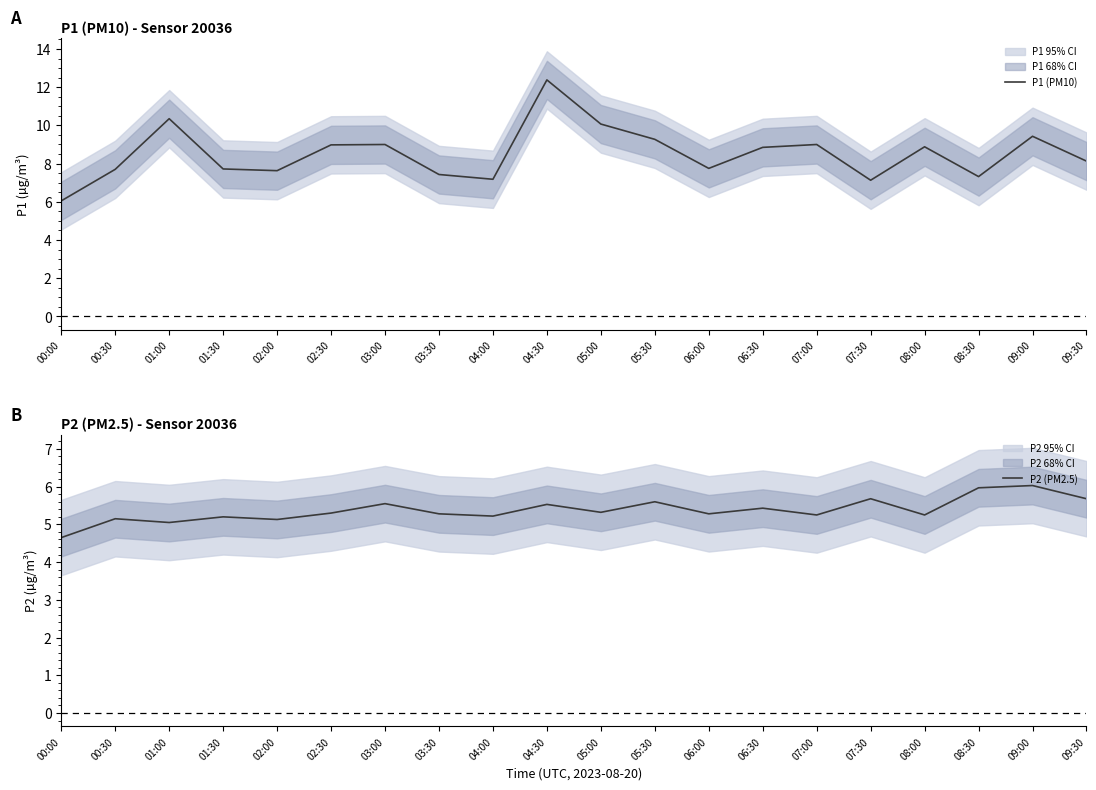

At which category does P1 (PM10) reach its first local peak?

01:00